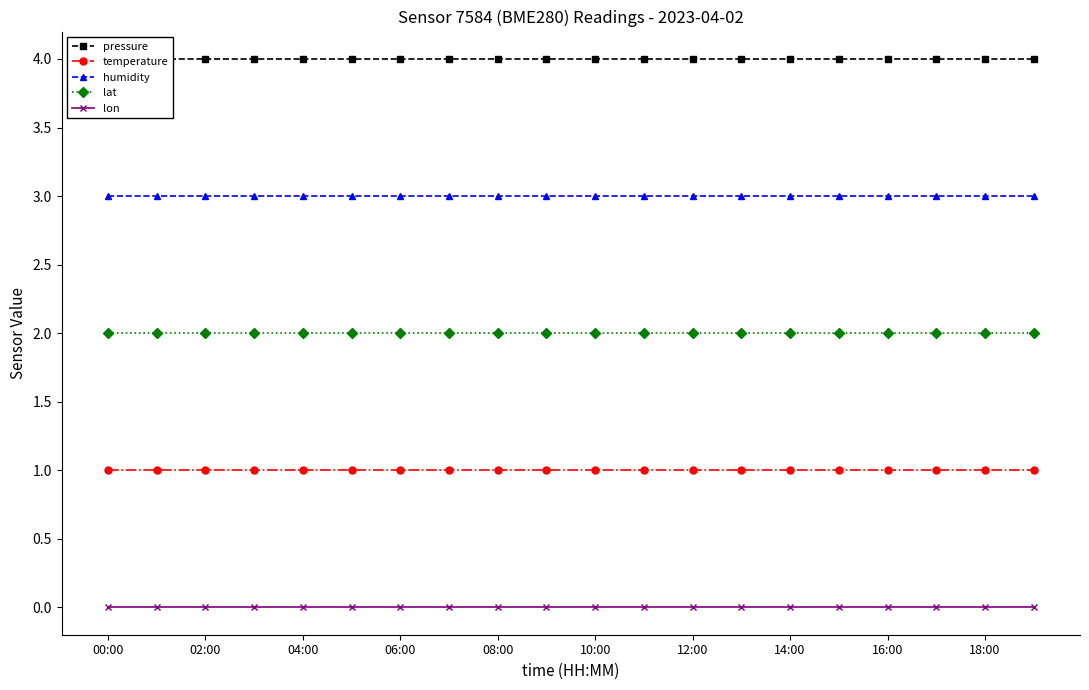

What are all the series names shown in the legend?

pressure, temperature, humidity, lat, lon